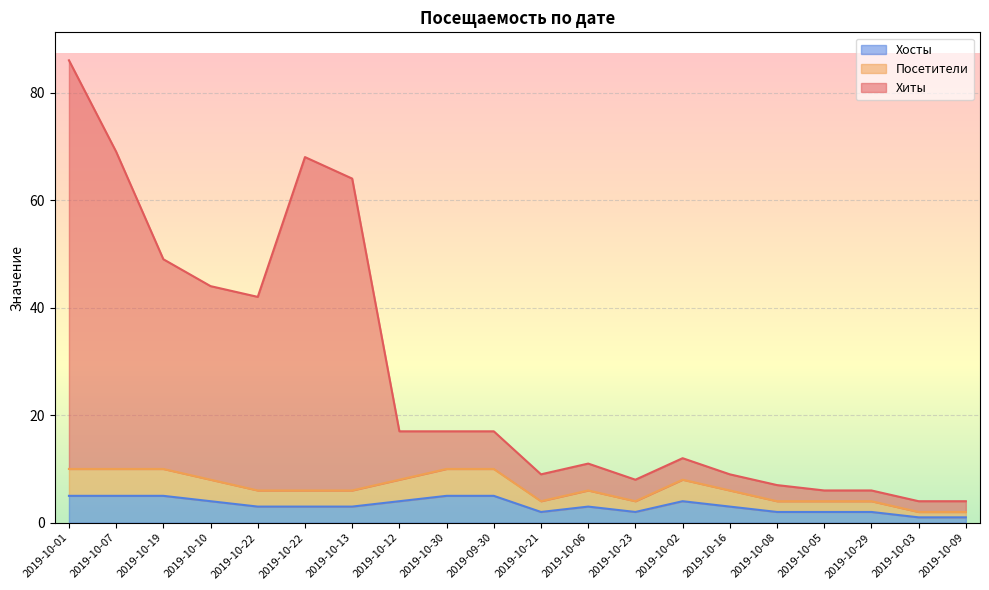

True or false: Хосты has more than 0 interior local peaks.

True